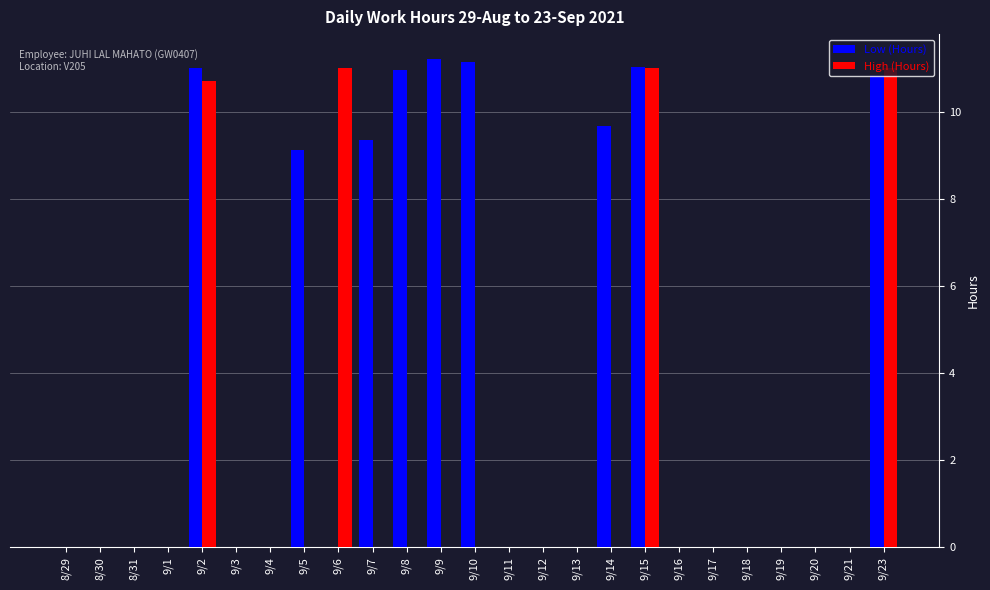

Is it true that Low (Hours) equals -6.2 at 8/30?

False